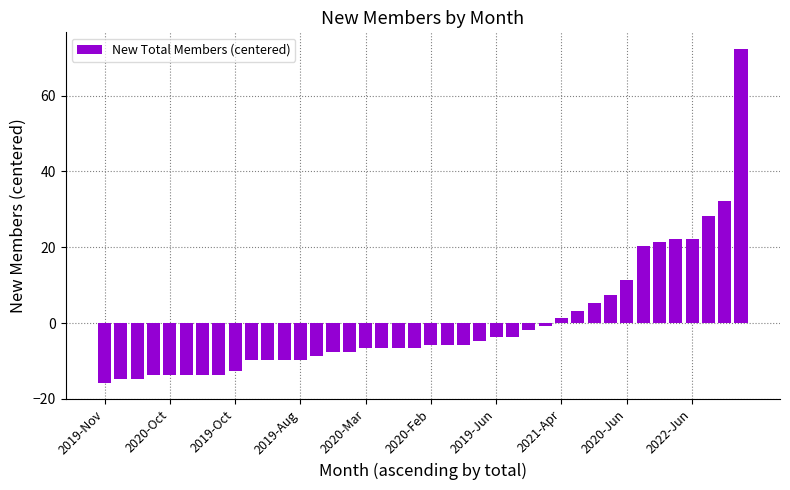

What is the minimum value shown in the chart?

-15.7